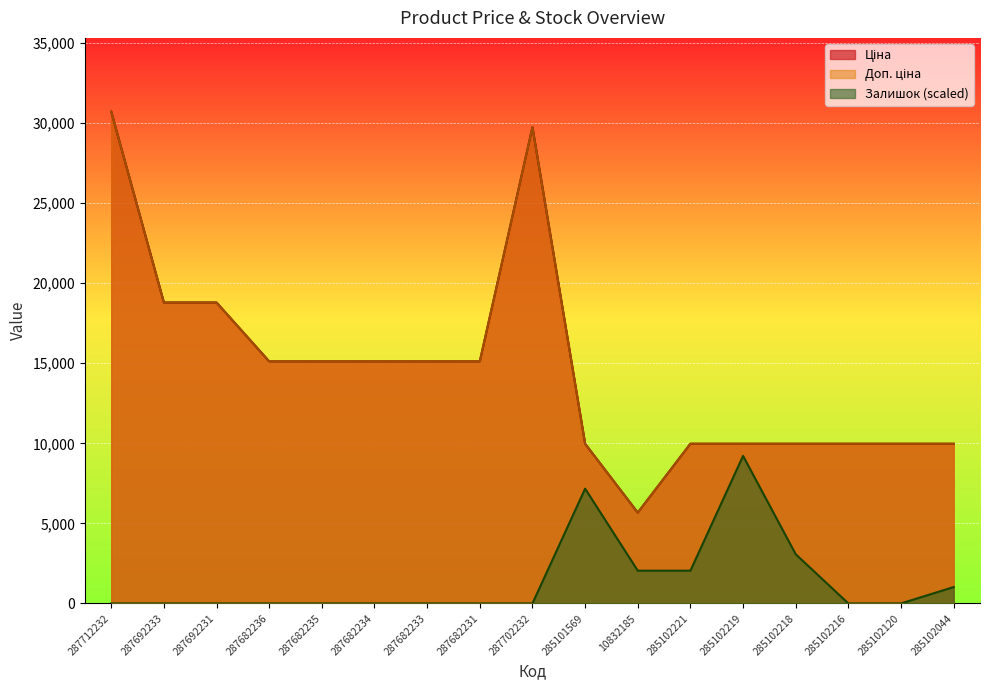

True or false: Доп. ціна and Ціна intersect in this chart.

False